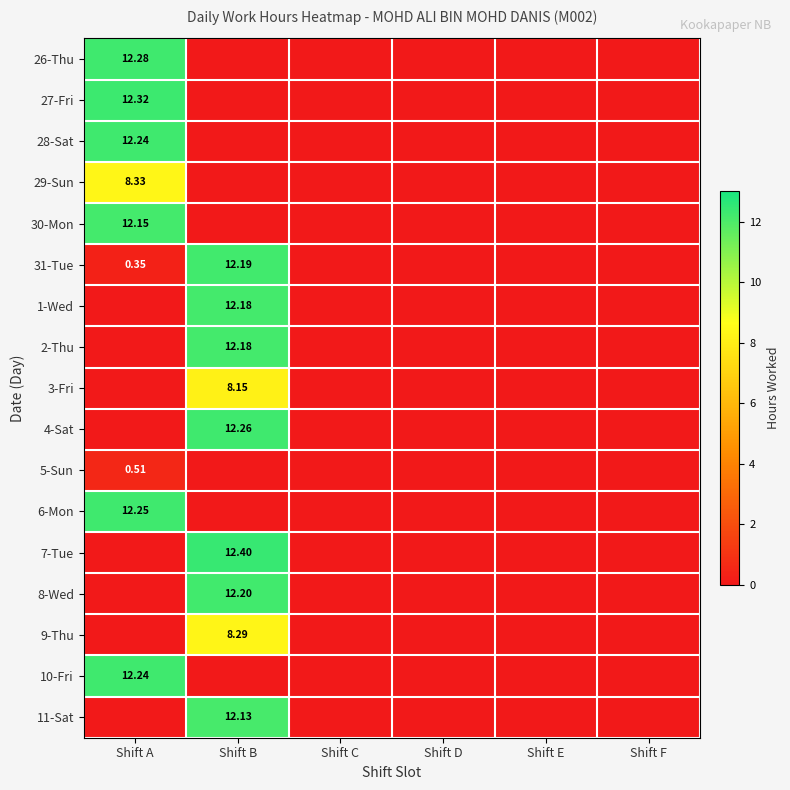

The 26-Thu series shows 0.0 at Shift B. True or false?

True